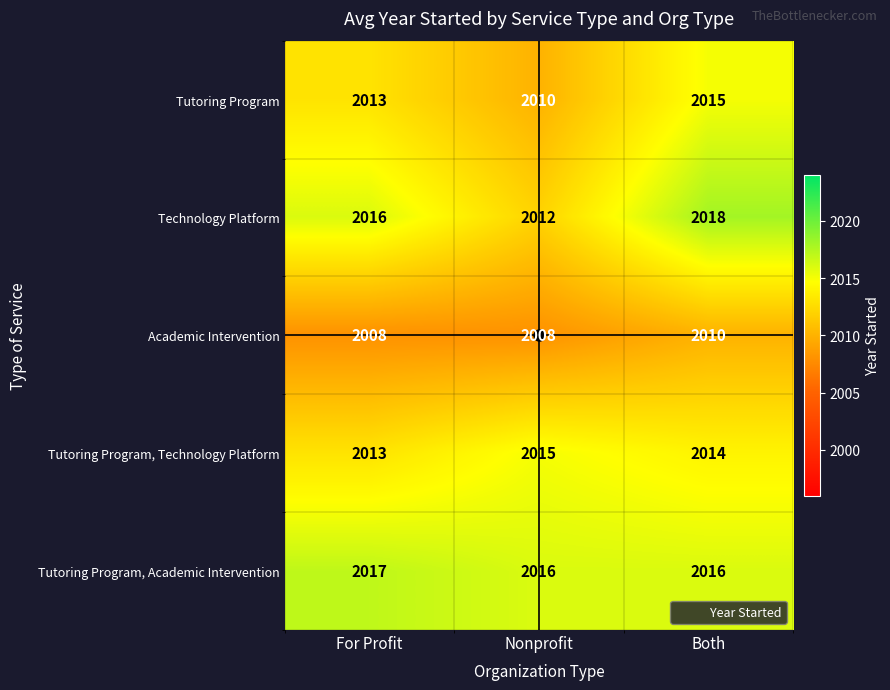

Which label corresponds to the largest value in the chart?

Both